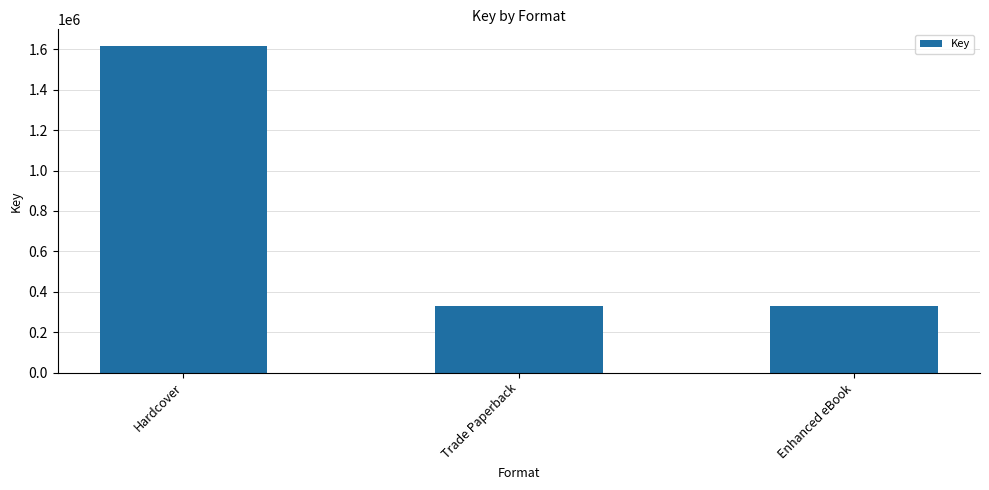

What is the greatest value displayed?

1618571